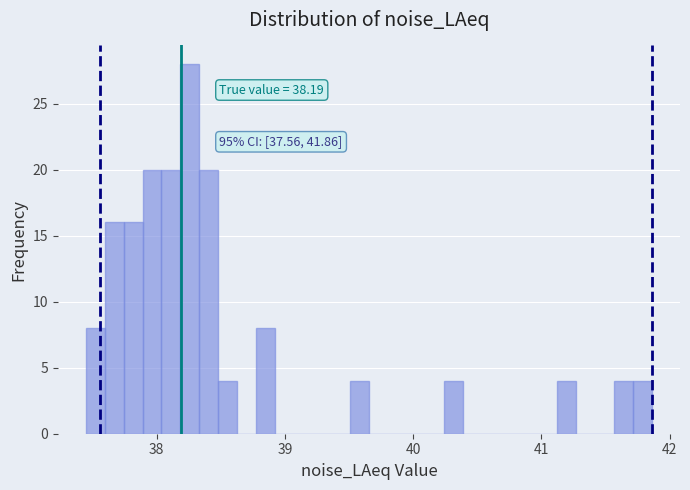

Around what value on the x-axis is the tallest bar? Give the approximate position of its centre, as read against the axis.

38.3